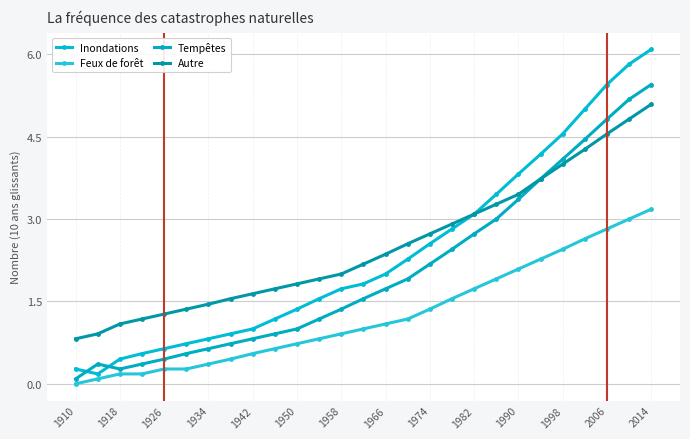

What are all the series names shown in the legend?

Inondations, Feux de forêt, Tempêtes, Autre